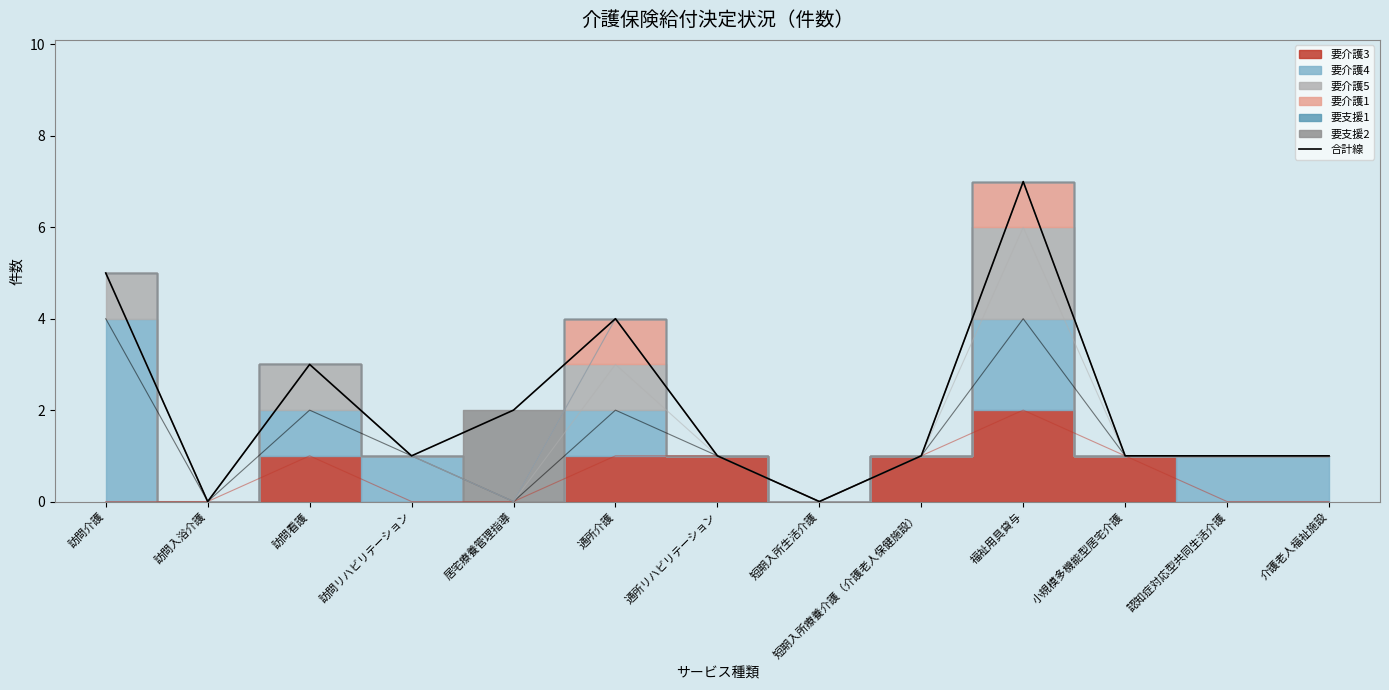

What is the change in value from 通所介護 to 介護老人福祉施設?

-3